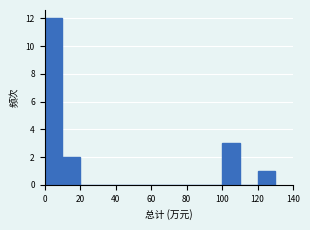

Over which range of the x-axis is the bar tallest?

0 to 10